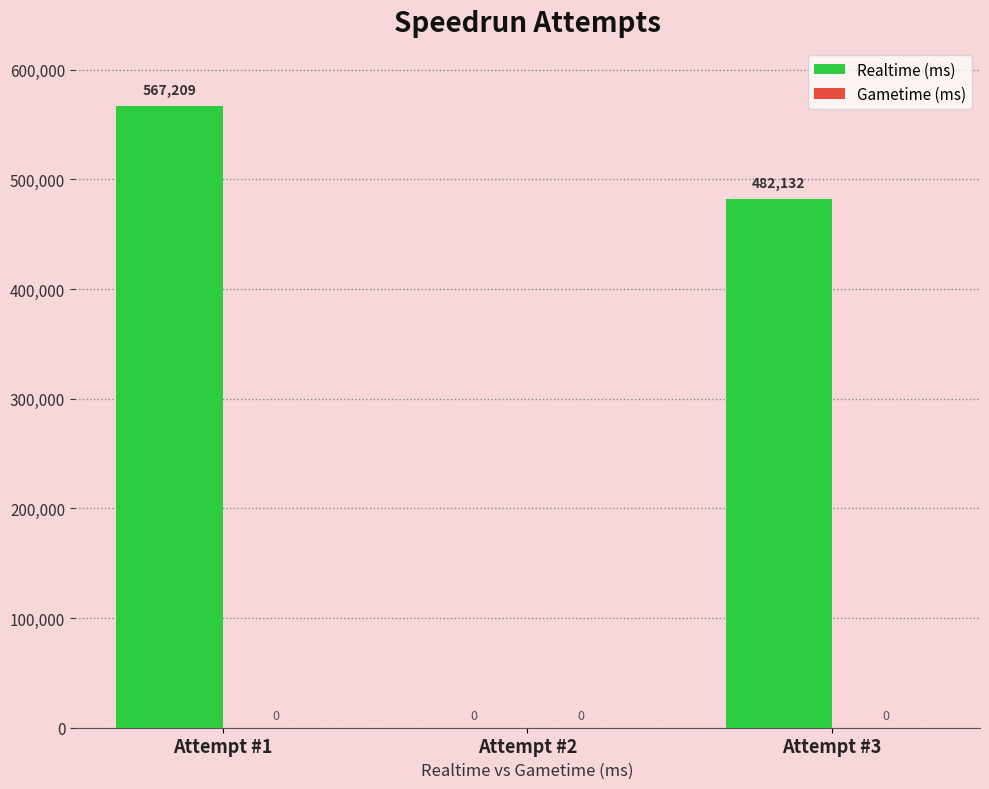

Between Attempt #3 and Attempt #1, which is larger?

Attempt #1